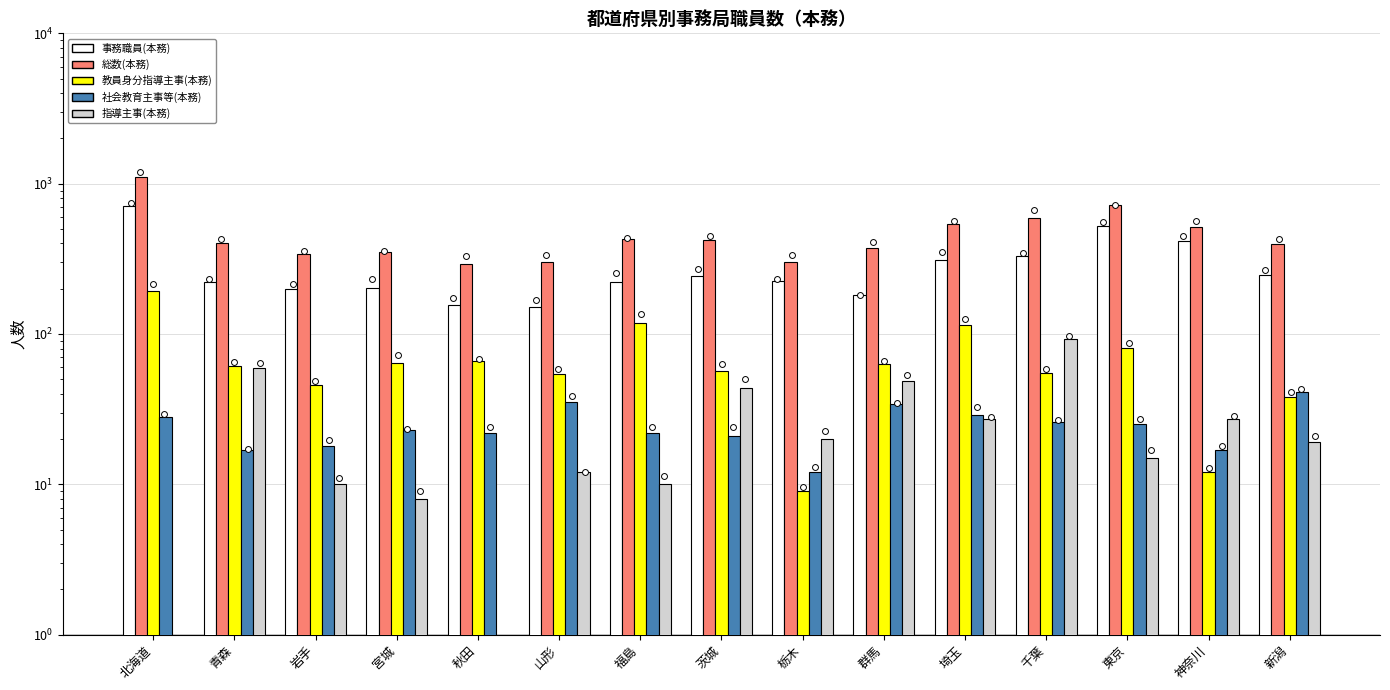

At how many categories does at least one series exceed 1012?

1